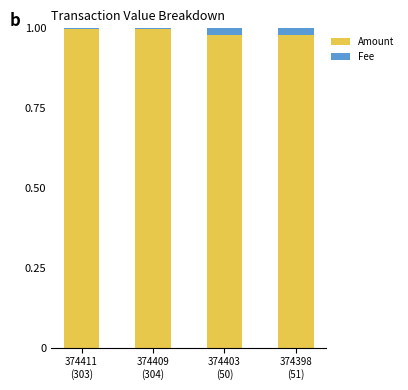

Does the chart contain stacked bars?

Yes